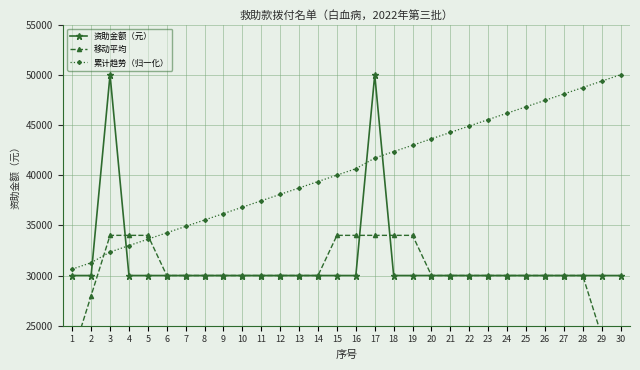

What is the total value across all series at 28?

108723.4